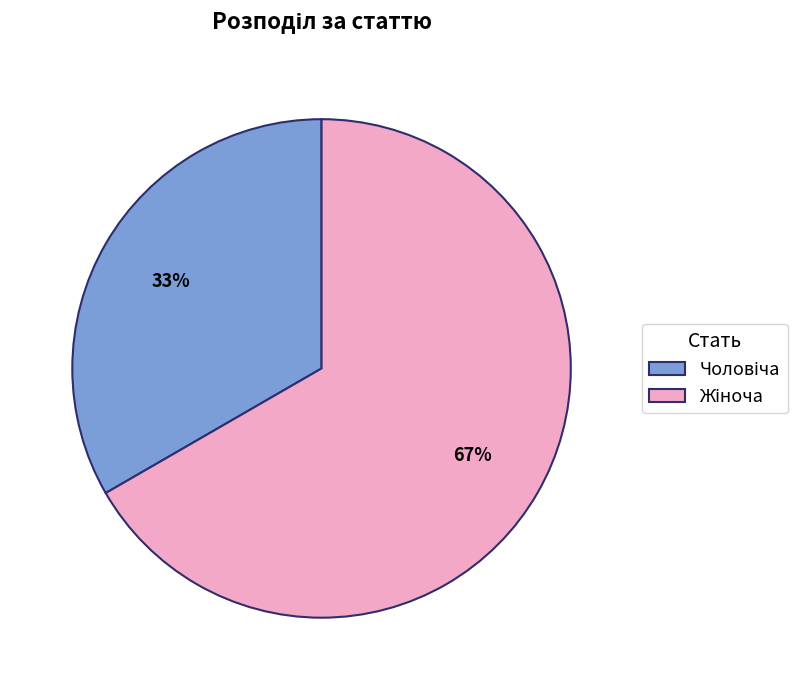

Is there any slice that represents more than half of the pie?

Yes